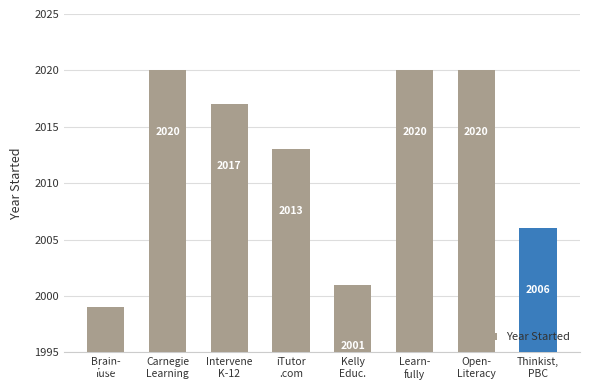

How many bars are there in total?

8